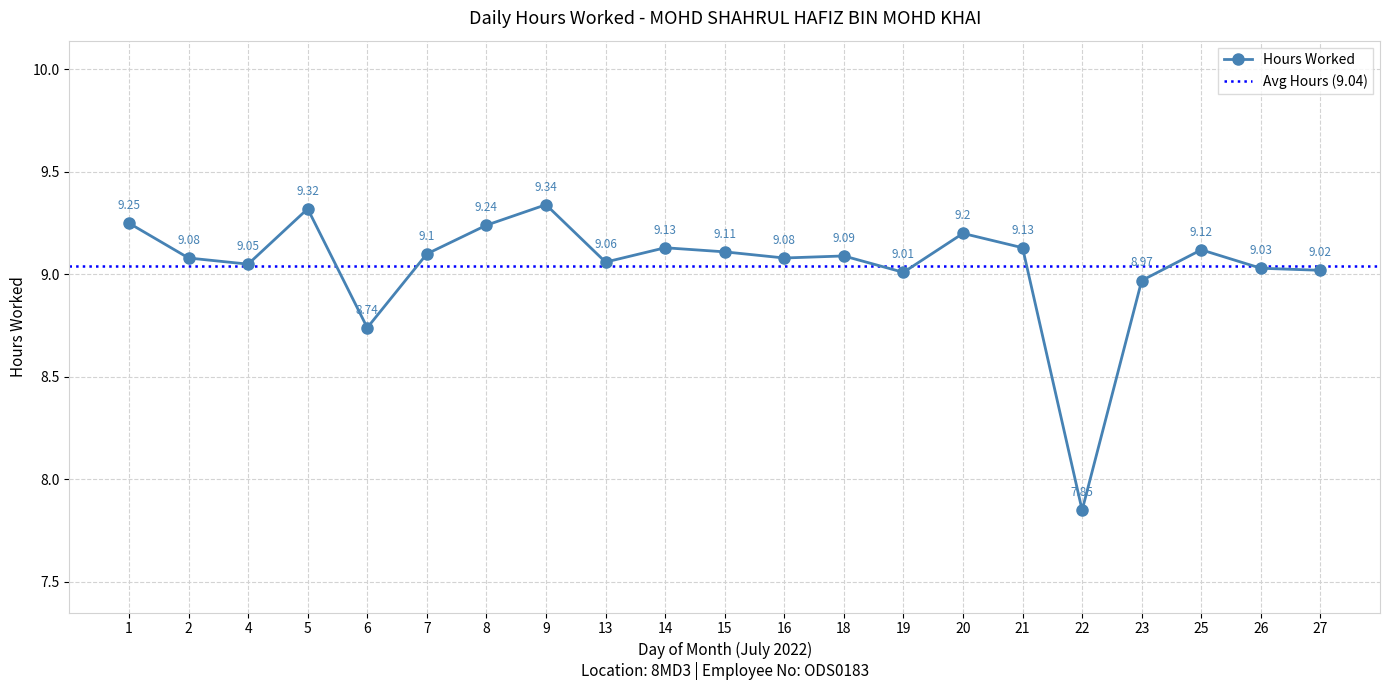

Is this an area chart (filled region under the line)?

No